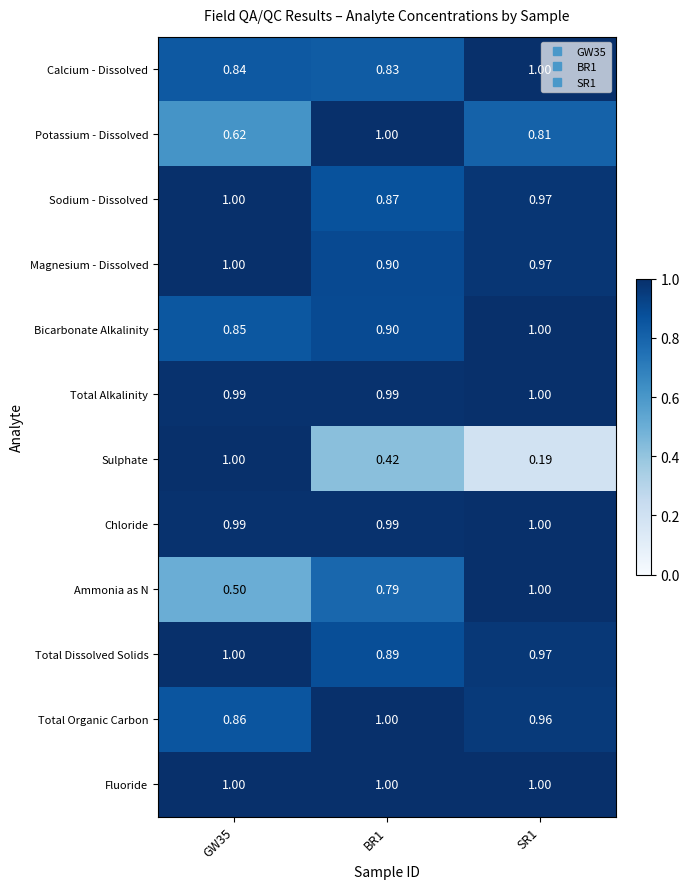

Which series has the widest spread of values?

Sulphate